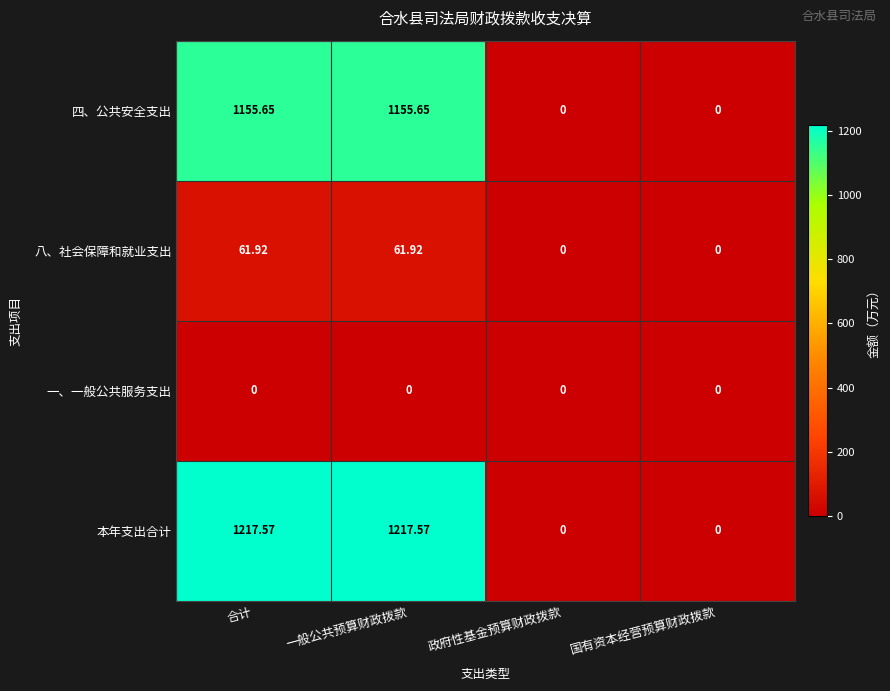

List the series in order of their peak value, highest first.

本年支出合计, 四、公共安全支出, 八、社会保障和就业支出, 一、一般公共服务支出